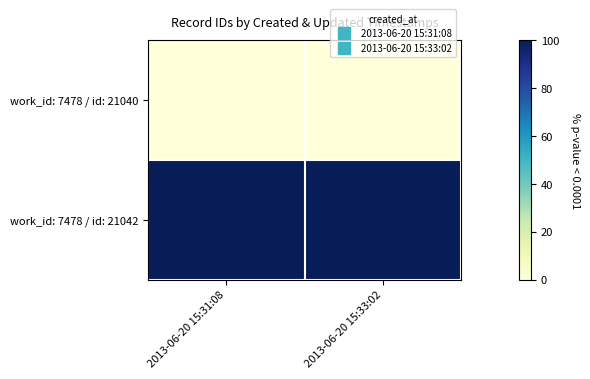

Reading right to left, list all the values displayed in this chart.

work_id: 7478 / id: 21040: 2013-06-20 15:33:02=0	2013-06-20 15:31:08=0
work_id: 7478 / id: 21042: 2013-06-20 15:33:02=100	2013-06-20 15:31:08=100